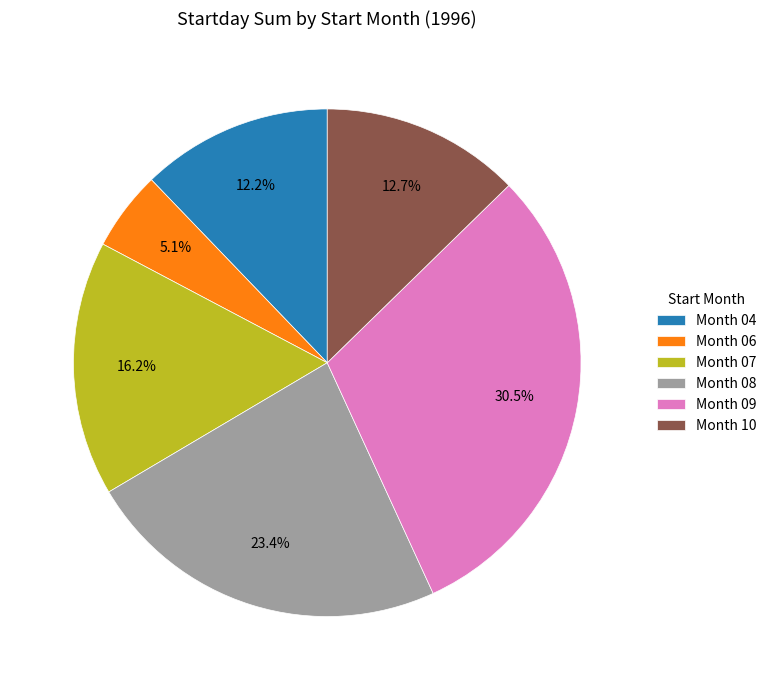

Which category has the biggest portion of the pie?

Month 09